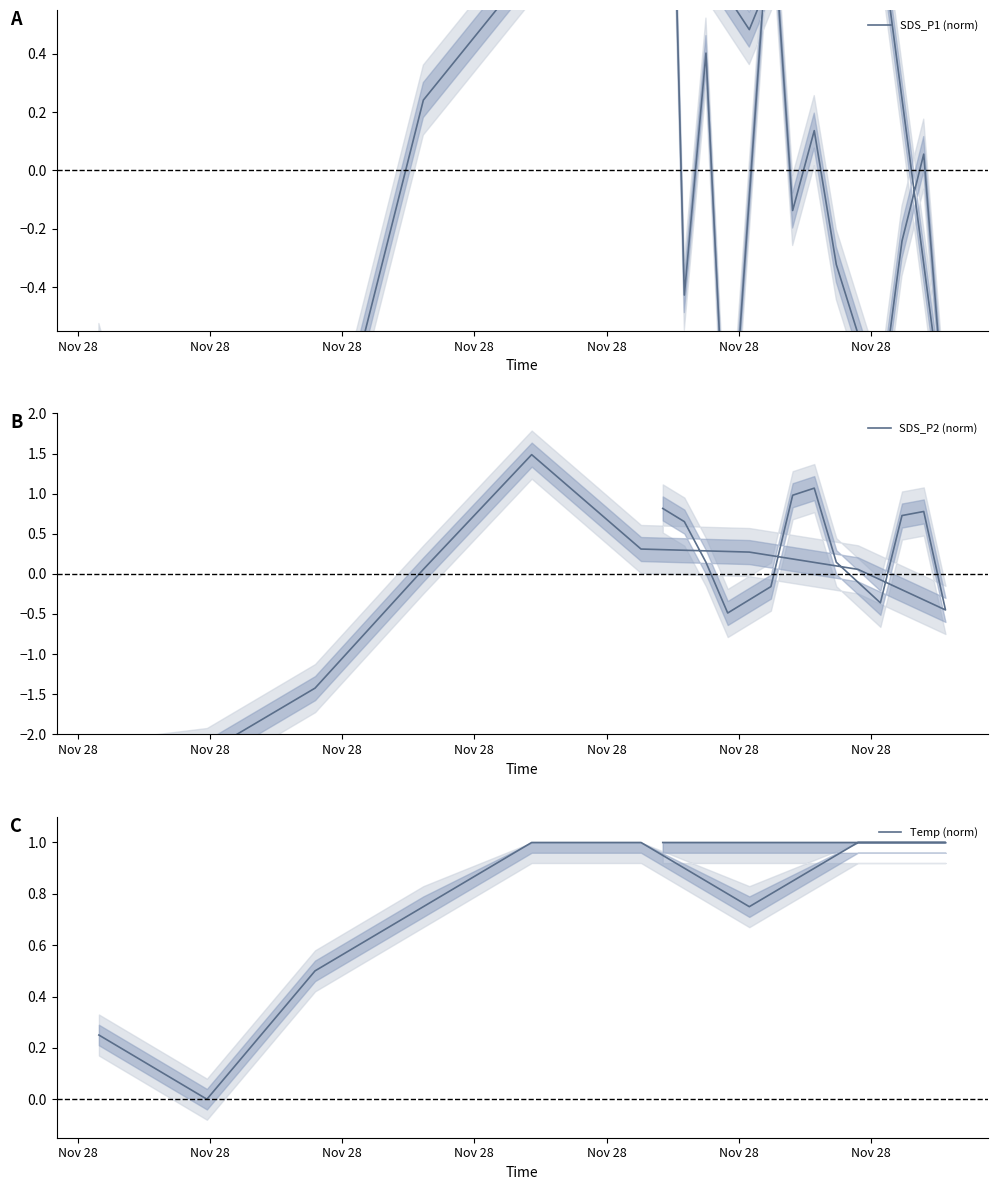

What are all the series names shown in the legend?

SDS_P1 (norm), SDS_P2 (norm), Temp (norm)